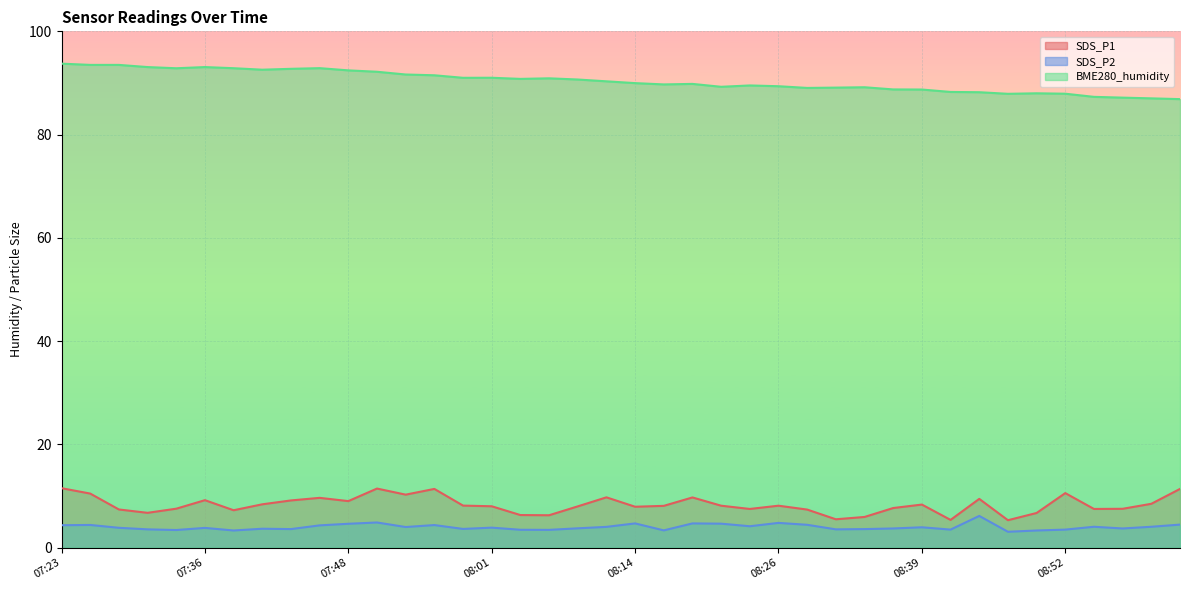

Between 07:43 and 08:47, which series saw the biggest shift?

BME280_humidity